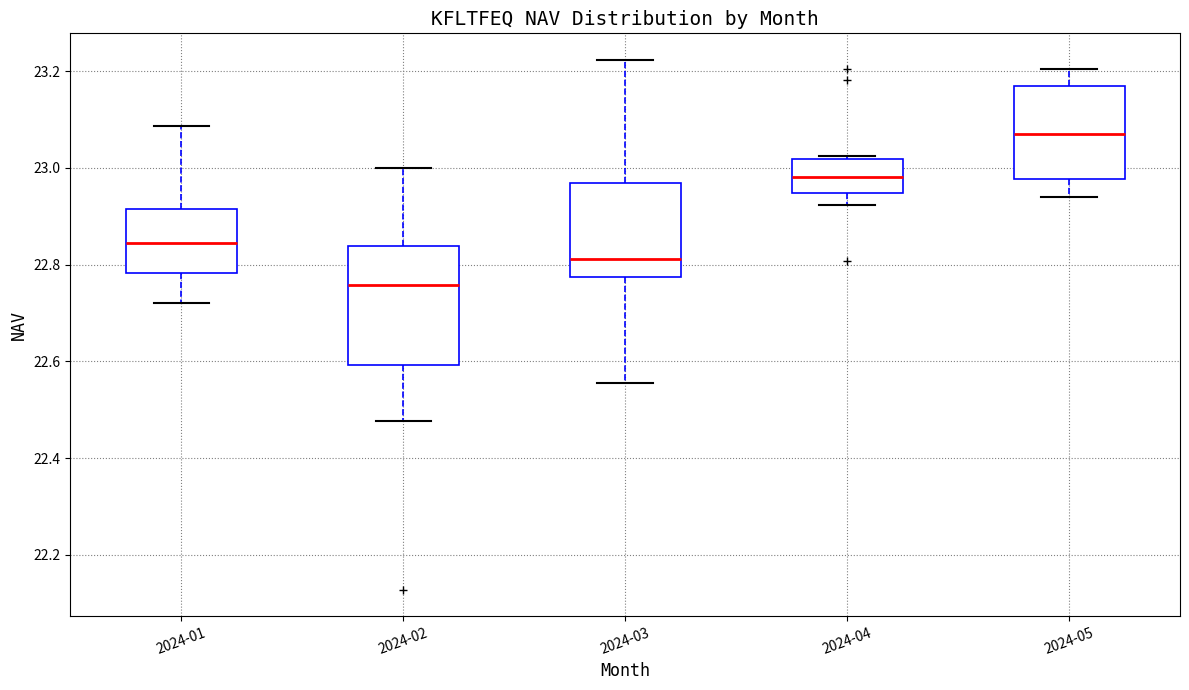

Reading left to right, read every box against the y-axis: the position of its median line, the range the box covers, and the ends of its whiskers. The values are not printed on the chart, so give them approximately, as read against the axis.

2024-01: median 22.84, box 22.78 to 22.92, whiskers 22.72 to 23.08
2024-02: median 22.76, box 22.60 to 22.84, whiskers 22.48 to 23.00
2024-03: median 22.82, box 22.78 to 22.96, whiskers 22.56 to 23.22
2024-04: median 22.98, box 22.94 to 23.02, whiskers 22.92 to 23.02 (just above the box's upper edge)
2024-05: median 23.06, box 22.98 to 23.18, whiskers 22.94 to 23.20